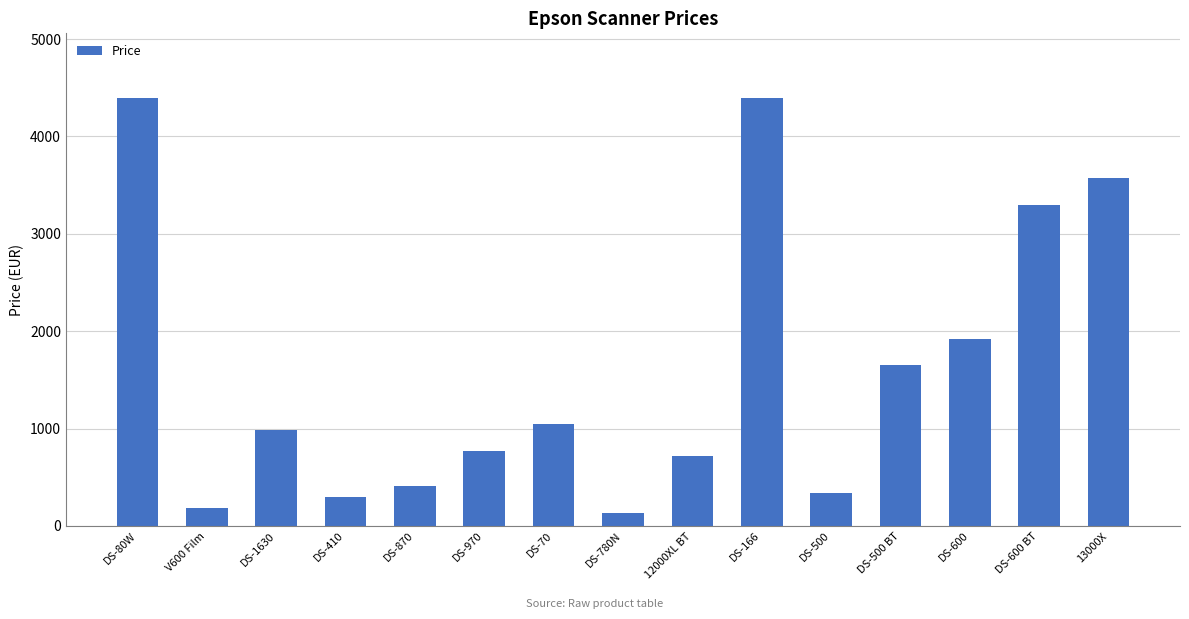

At which label does the data first exceed 990?

DS-80W